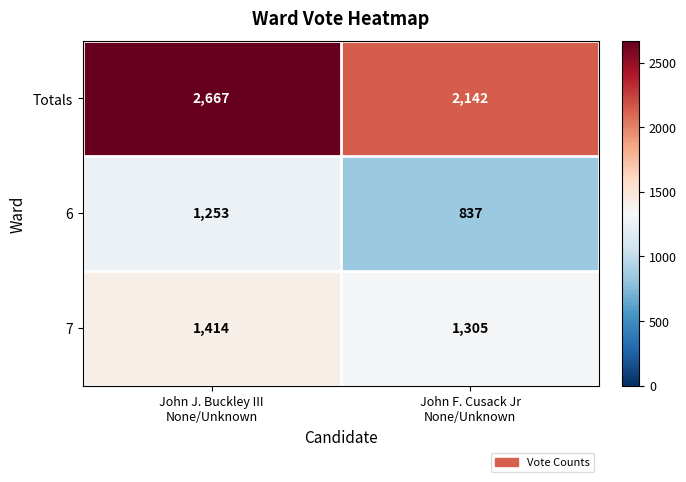

Which series changed the most between John J. Buckley III
None/Unknown and John F. Cusack Jr
None/Unknown?

Totals